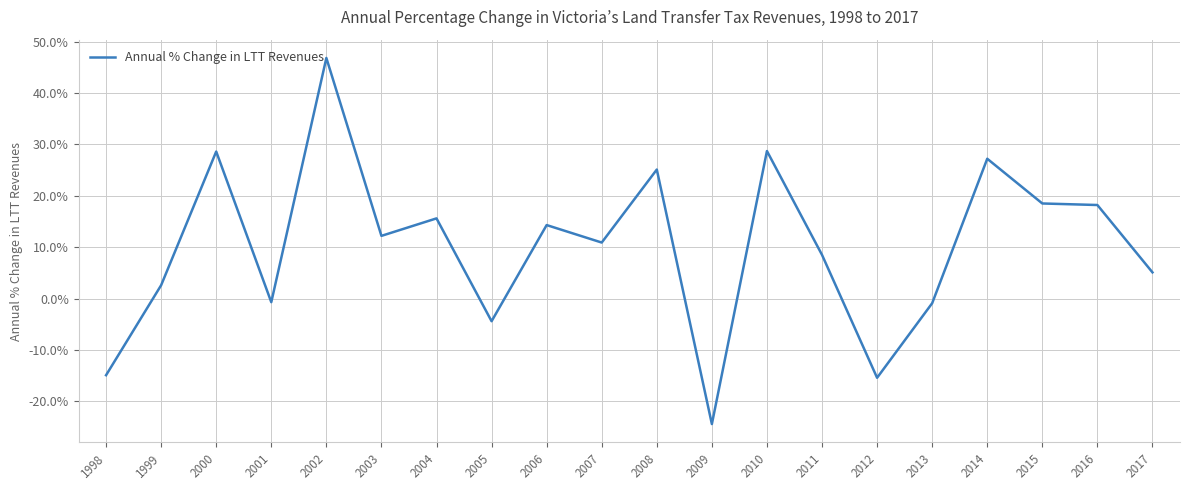

What value does the data have at 2007?

10.9